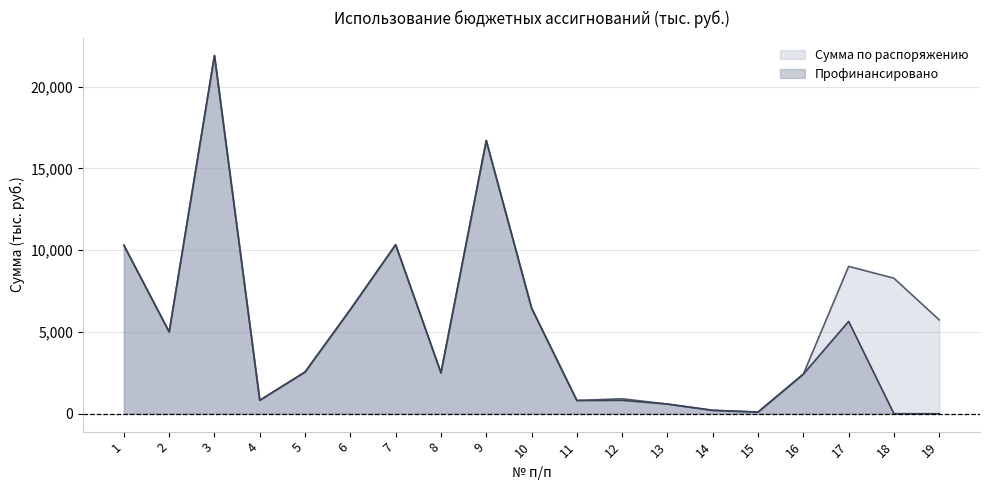

Where is Сумма по распоряжению nearest to the value 11000?

7